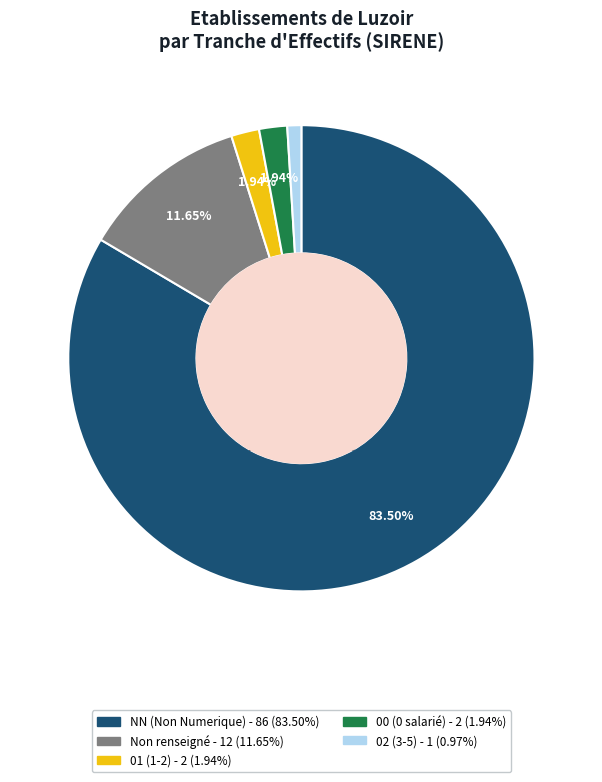

Count the number of slices in the pie.

5